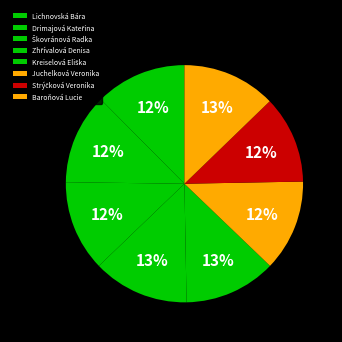

Does Baroňová Lucie represent more than half of the total?

No